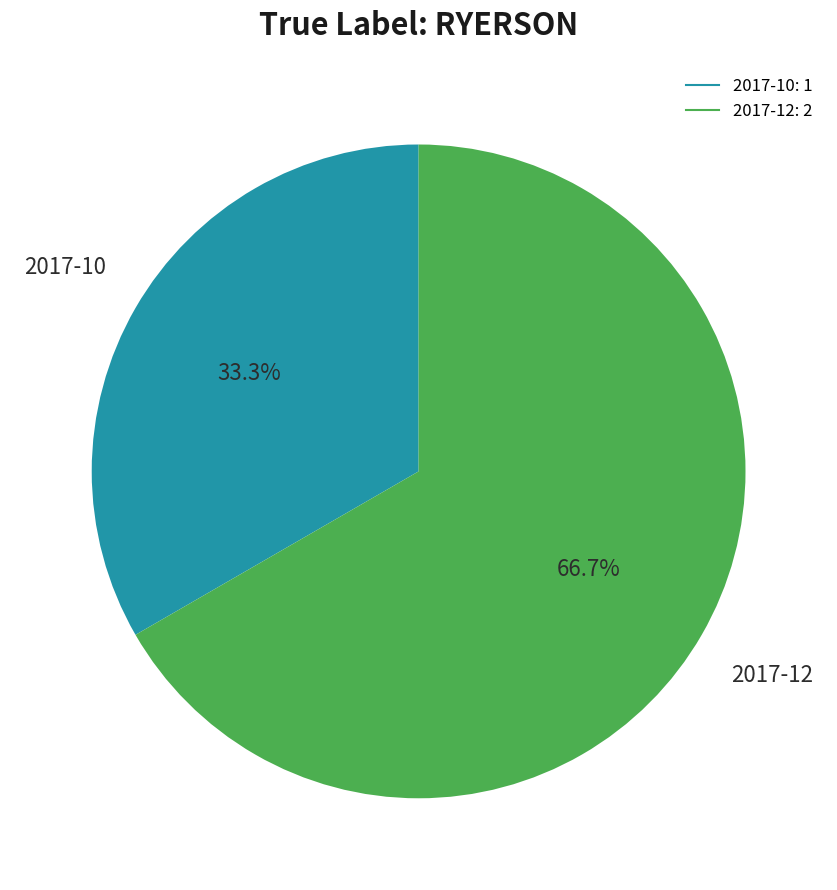

To the nearest percent, what portion does 2017-12 represent?

67%